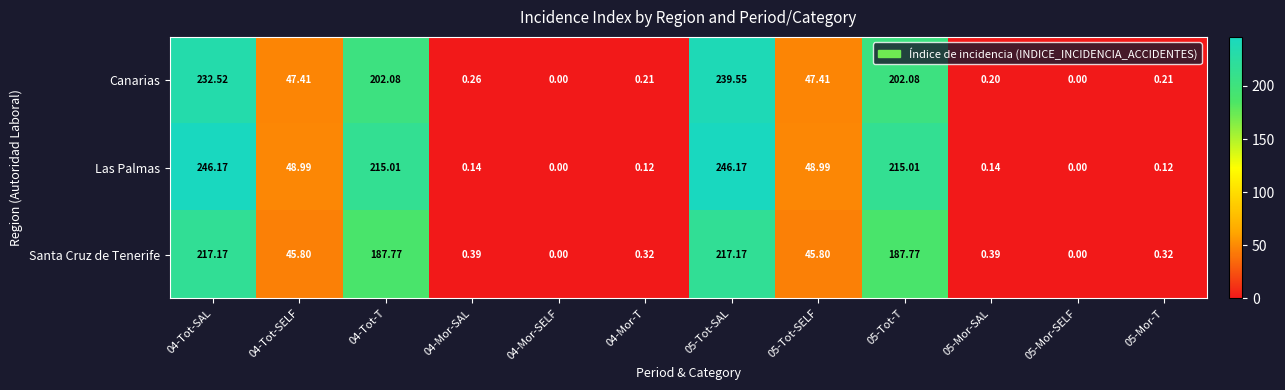

Rank the series by their maximum value, from highest to lowest.

Las Palmas, Canarias, Santa Cruz de Tenerife